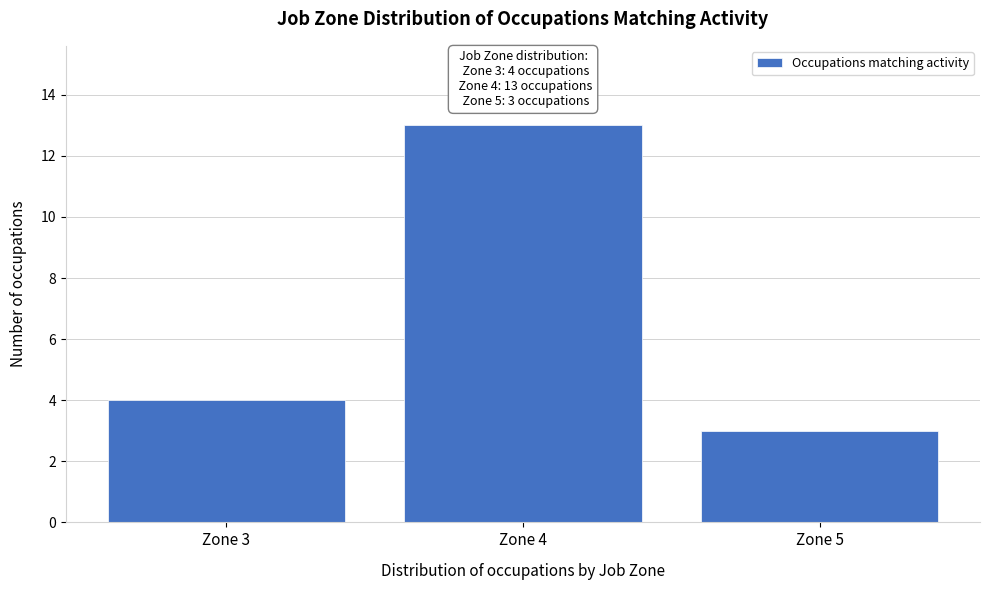

Reading left to right, what are all the values shown in this chart?

Zone 3=4	Zone 4=13	Zone 5=3